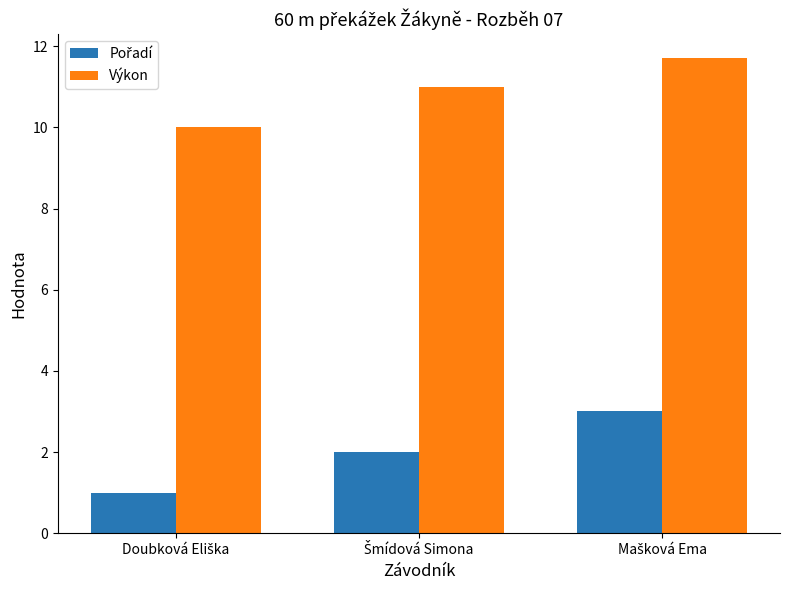

Does the chart contain stacked bars?

No